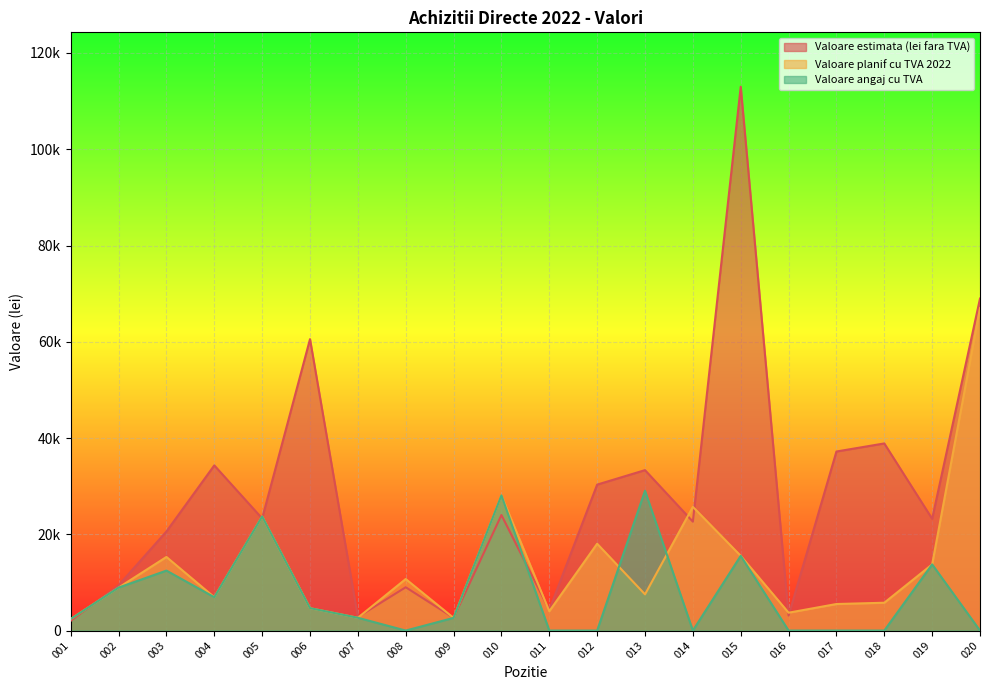

True or false: Valoare estimata (lei fara TVA) has more than 2 interior local peaks.

True